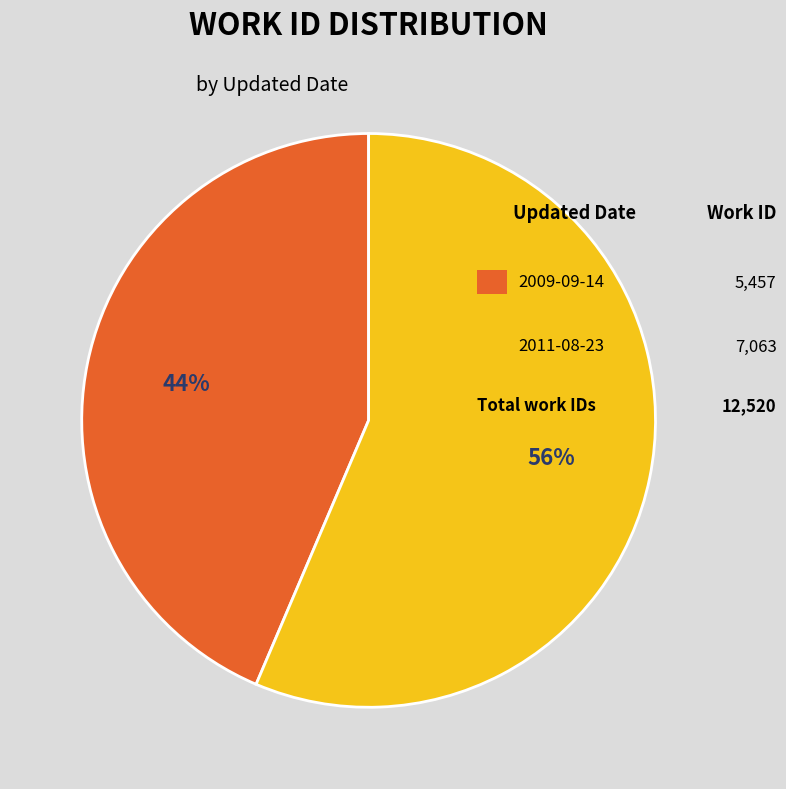

Is there a majority slice in this chart?

Yes